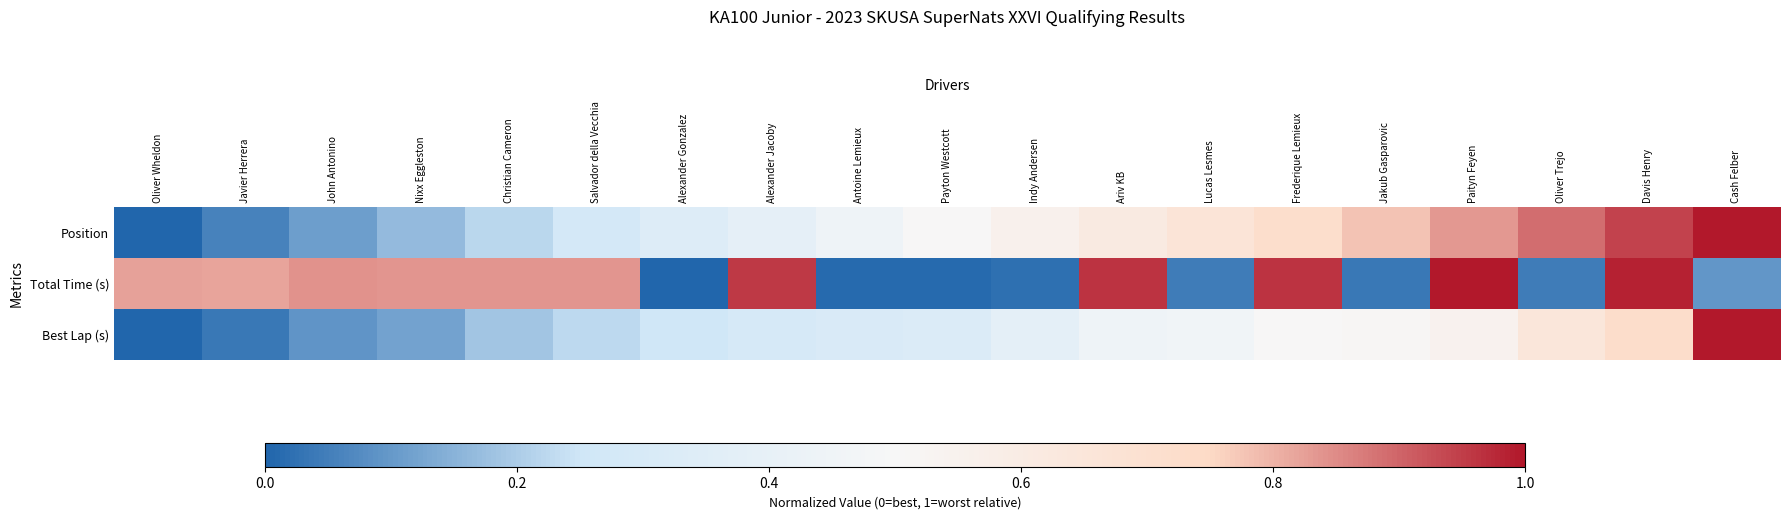

How many distinct data groups are displayed?

3